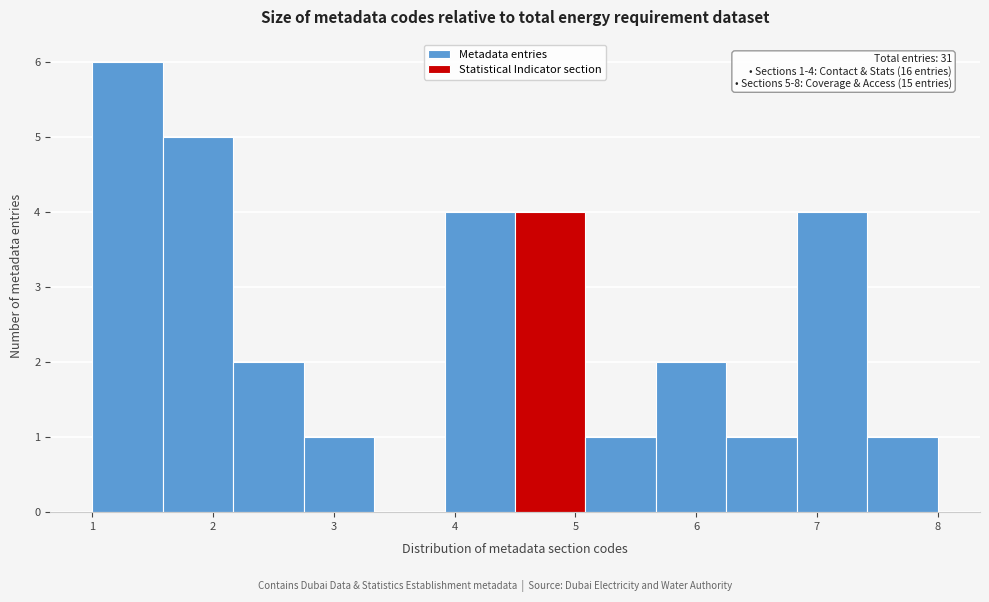

Which range on the x-axis has the tallest bar?

1.0 to 1.6